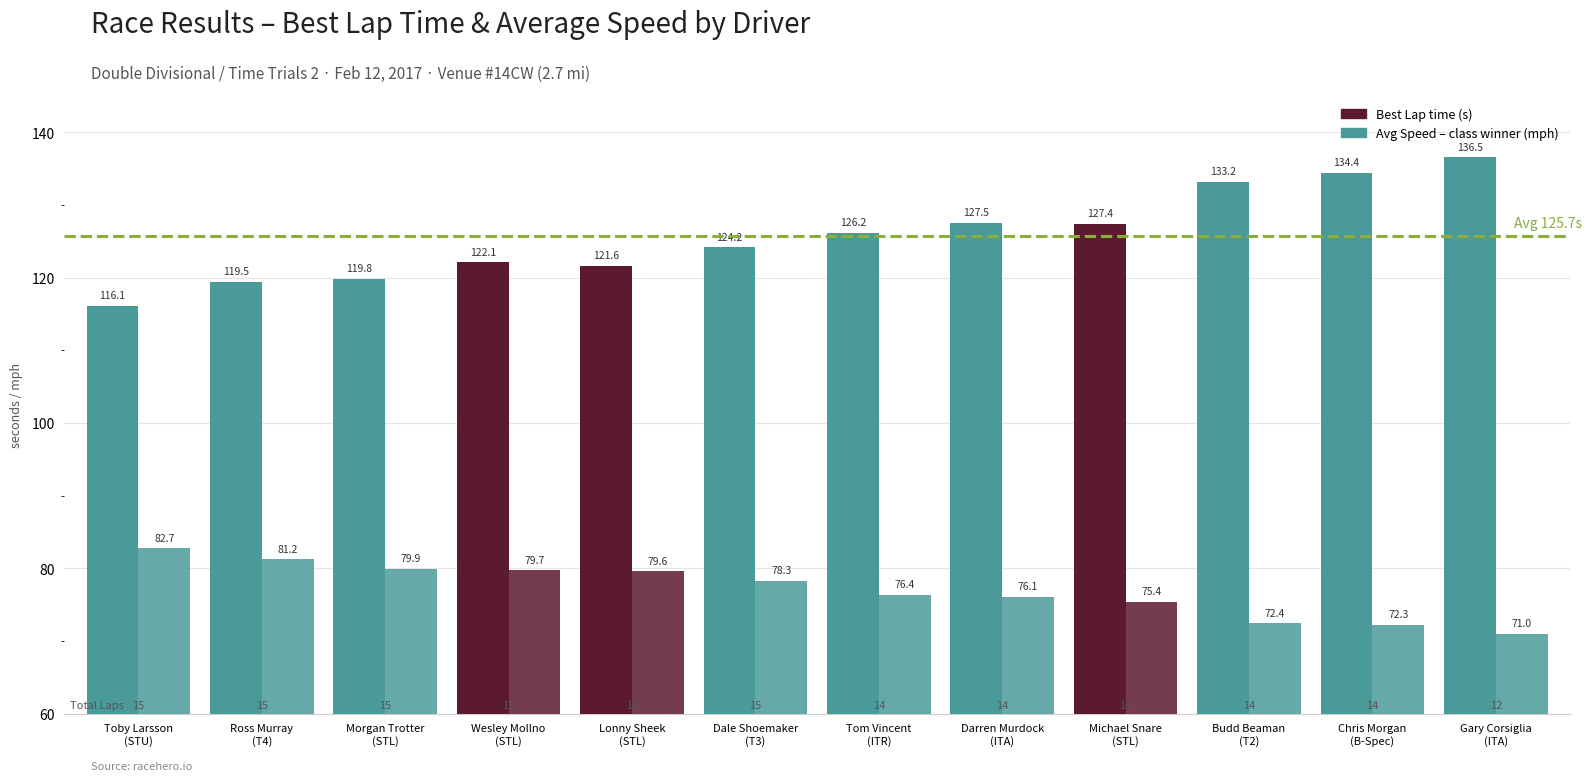

The value of Best Lap time (s) at Dale Shoemaker
(T3) is 124.2. True or false?

True